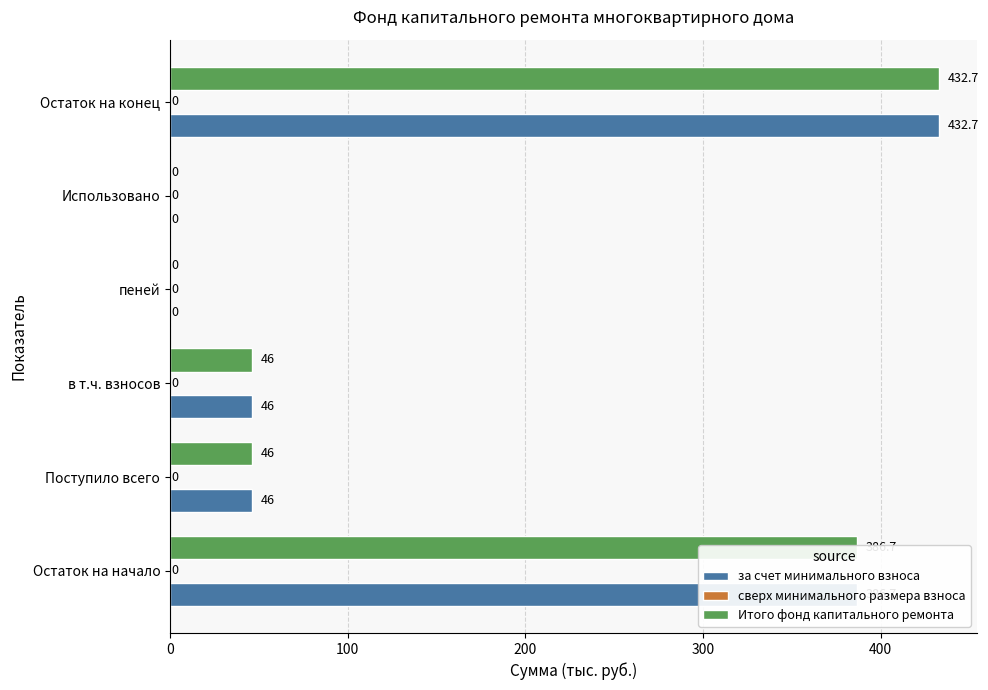

True or false: Итого фонд капитального ремонта has a value of 27.7 at в т.ч. взносов.

False